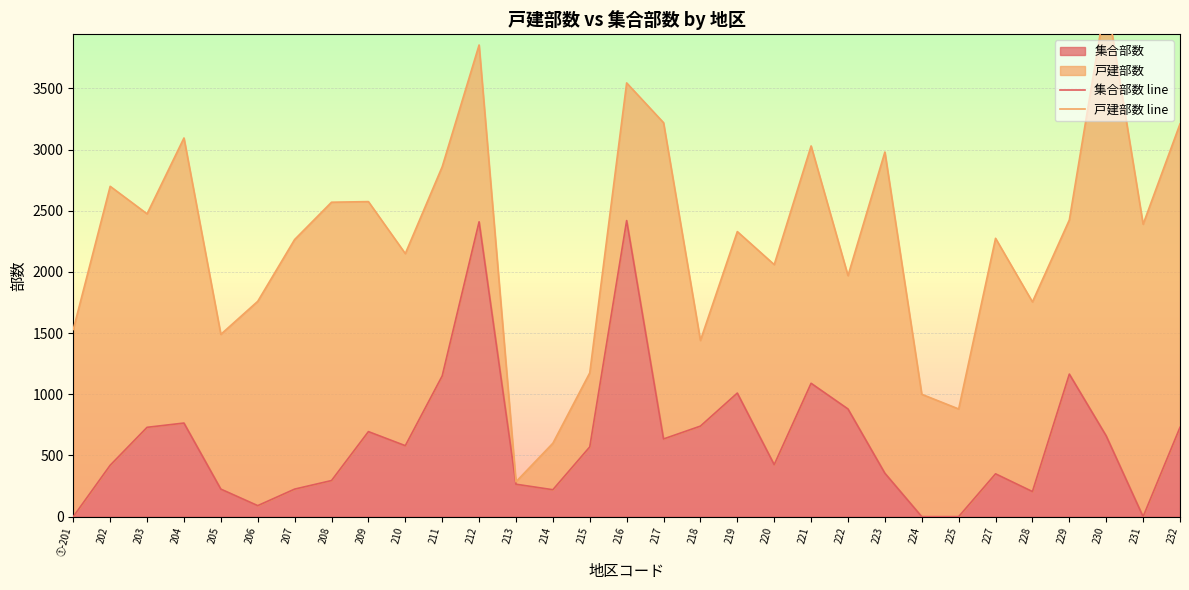

At which label does 戸建部数 line reach its peak?

230